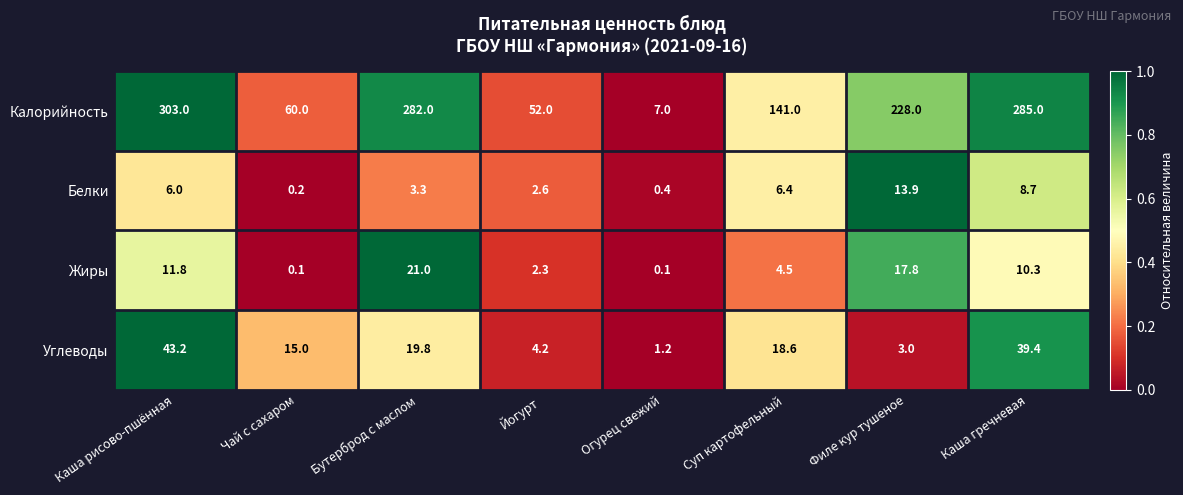

Where is Белки nearest to the value 7?

Суп картофельный